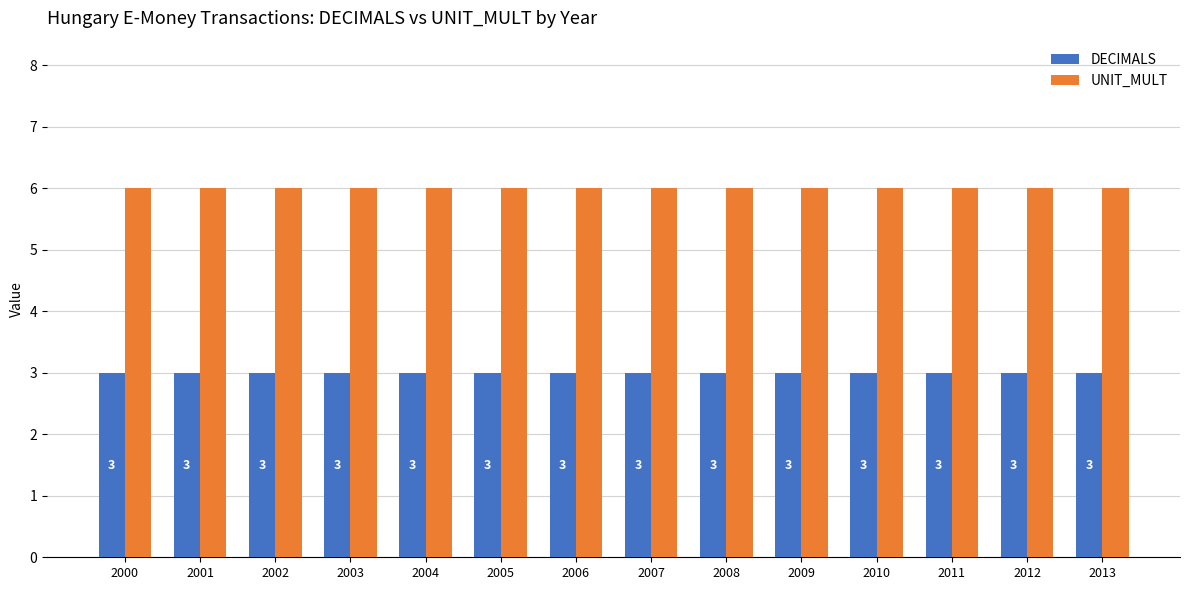

What is the total value across all series at 2011?

9